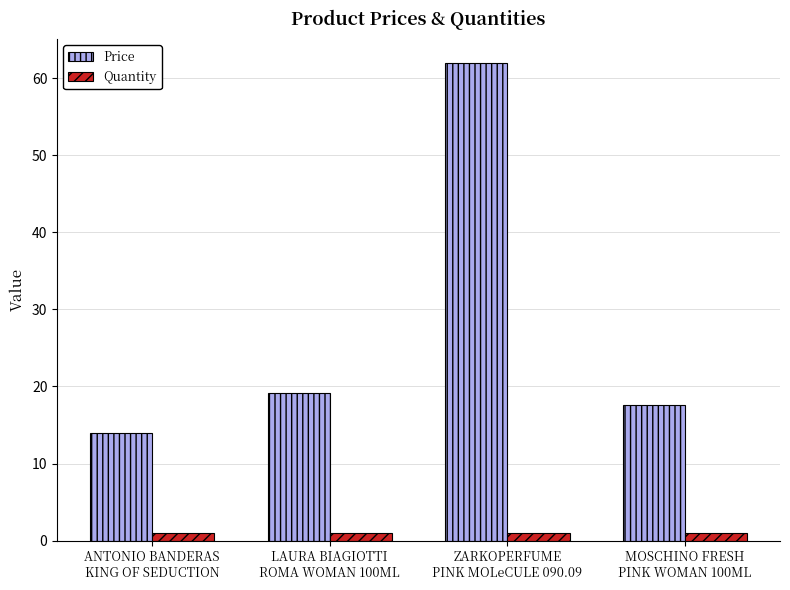

Which series has the widest spread of values?

Price